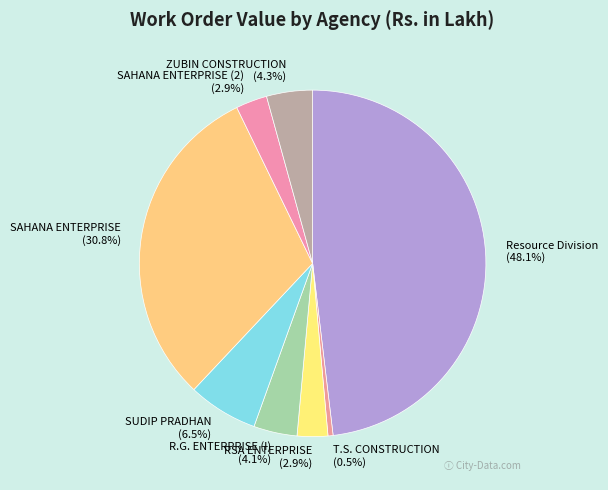

What is the largest slice in the pie chart?

Resource Division